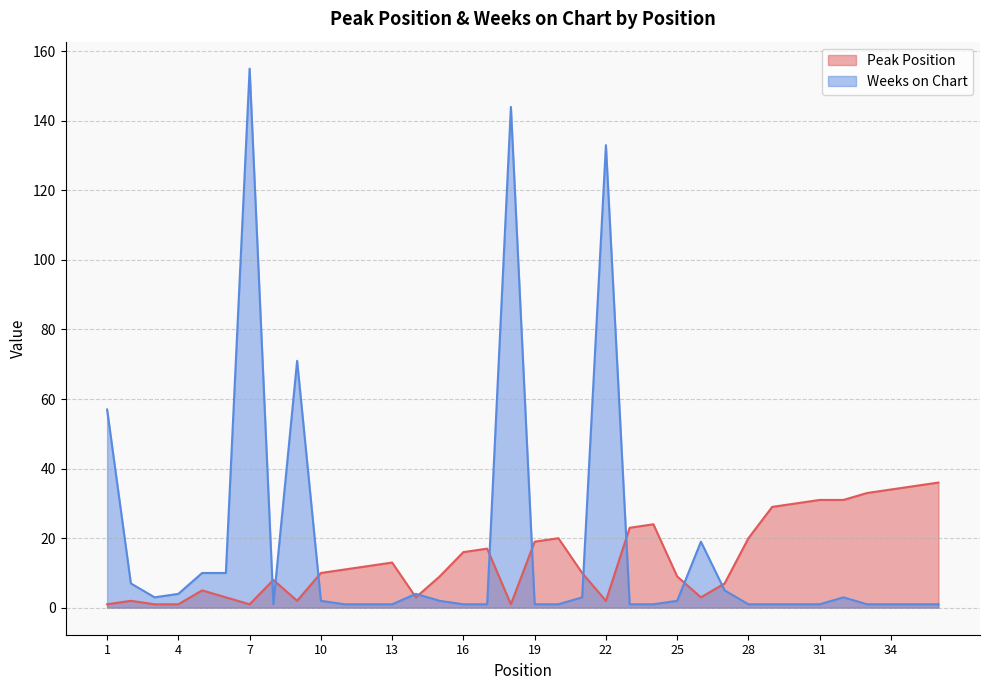

How many lines are shown in the chart?

2